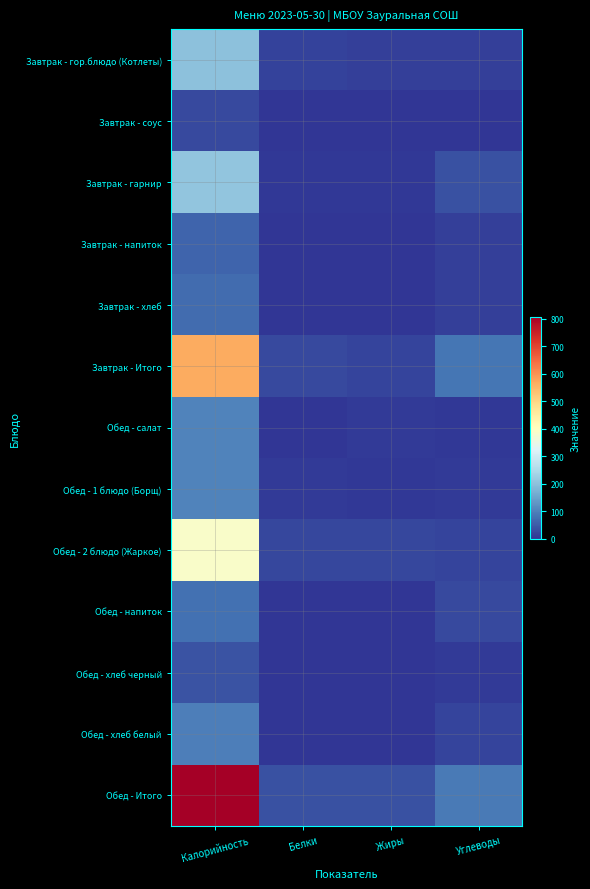

Reading right to left, what are all the values shown in this chart?

Завтрак - гор.блюдо (Котлеты): Углеводы=15.3	Жиры=12.8	Белки=16.7	Калорийность=201.2
Завтрак - соус: Углеводы=2.1	Жиры=1.8	Белки=0.3	Калорийность=25.7
Завтрак - гарнир: Углеводы=34.9	Жиры=4.8	Белки=5.7	Калорийность=205.9
Завтрак - напиток: Углеводы=15.2	Жиры=0.0	Белки=0.3	Калорийность=62.1
Завтрак - хлеб: Углеводы=15.1	Жиры=0.2	Белки=2.3	Калорийность=71.1
Завтрак - Итого: Углеводы=82.6	Жиры=19.6	Белки=25.3	Калорийность=566.0
Обед - салат: Углеводы=4.0	Жиры=9.0	Белки=1.4	Калорийность=102.8
Обед - 1 блюдо (Борщ): Углеводы=8.3	Жиры=4.6	Белки=6.6	Калорийность=101.6
Обед - 2 блюдо (Жаркое): Углеводы=21.4	Жиры=23.1	Белки=24.1	Калорийность=389.9
Обед - напиток: Углеводы=27.9	Жиры=0.1	Белки=0.1	Калорийность=78.0
Обед - хлеб черный: Углеводы=8.5	Жиры=0.2	Белки=1.3	Калорийность=40.8
Обед - хлеб белый: Углеводы=20.1	Жиры=0.3	Белки=3.1	Калорийность=94.7
Обед - Итого: Углеводы=90.2	Жиры=37.3	Белки=36.6	Калорийность=807.8